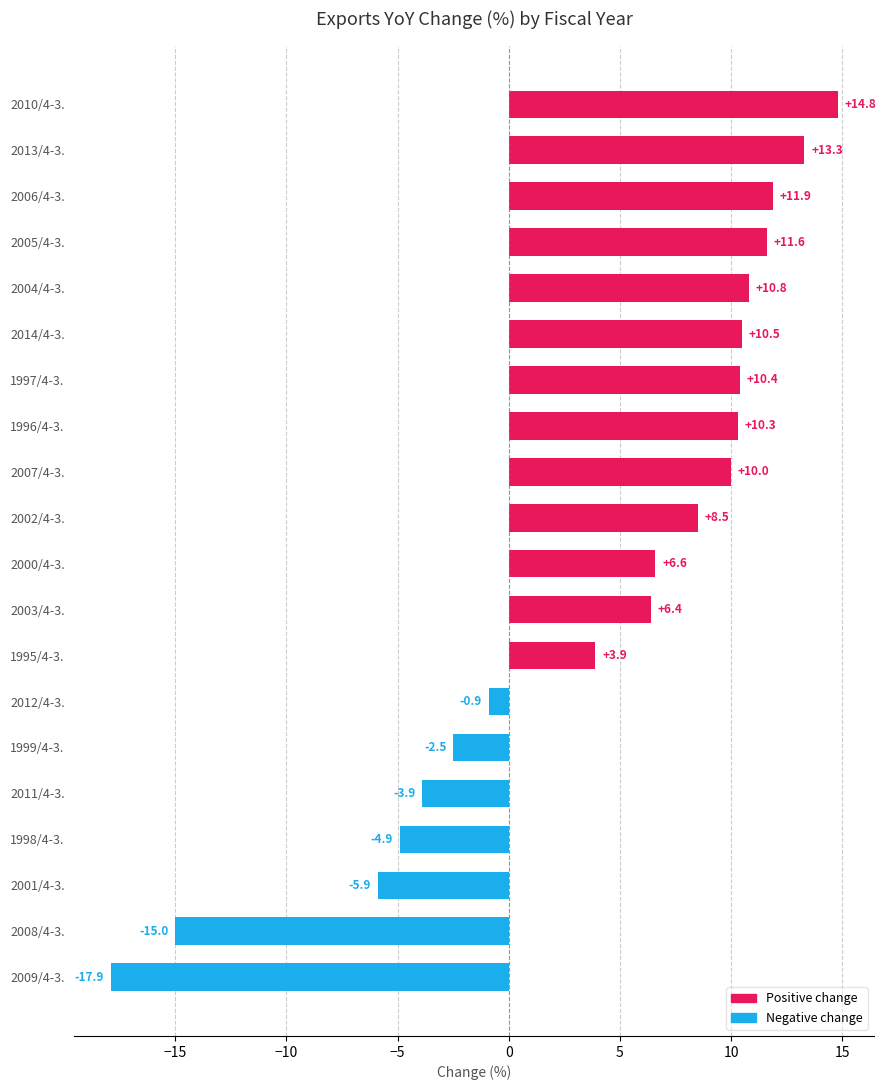

Reading top to bottom, what are all the values shown in this chart?

14.8	13.3	11.9	11.6	10.8	10.5	10.4	10.3	10.0	8.5	6.6	6.4	3.9	-0.9	-2.5	-3.9	-4.9	-5.9	-15.0	-17.9